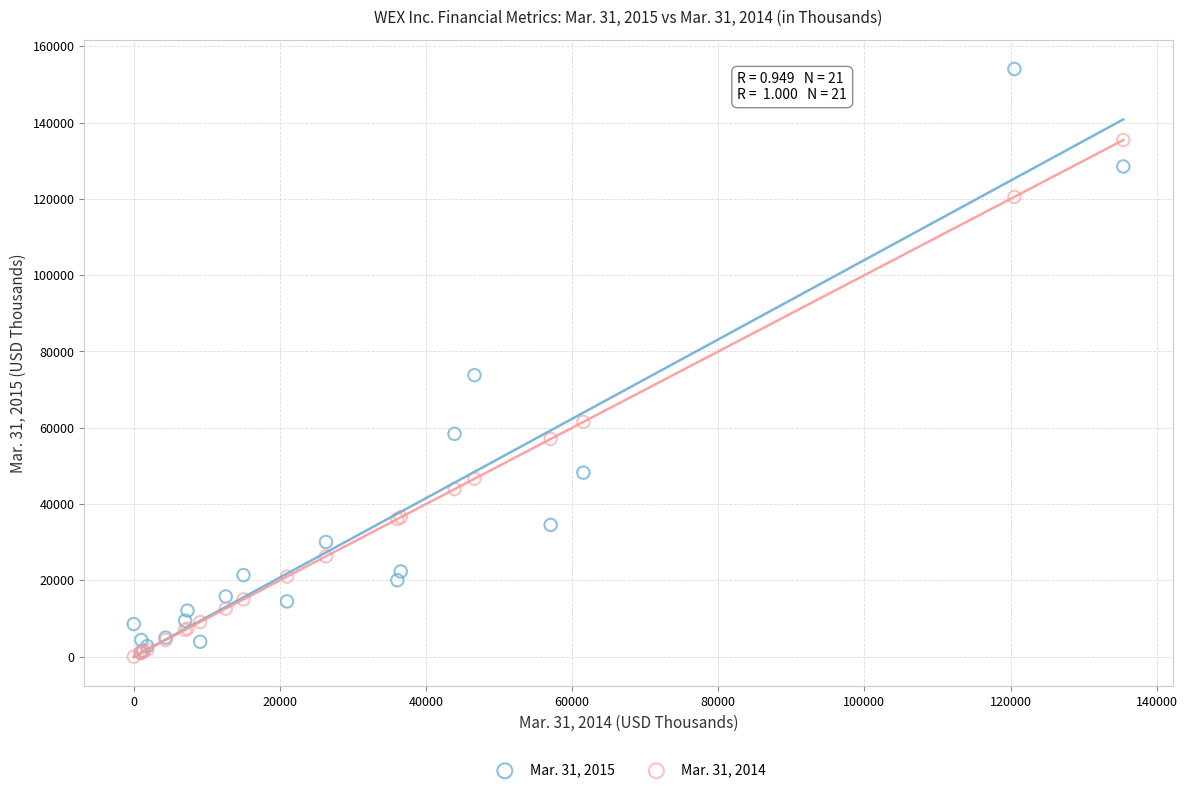

Across all series, what Y value is closest to 77022?

73795